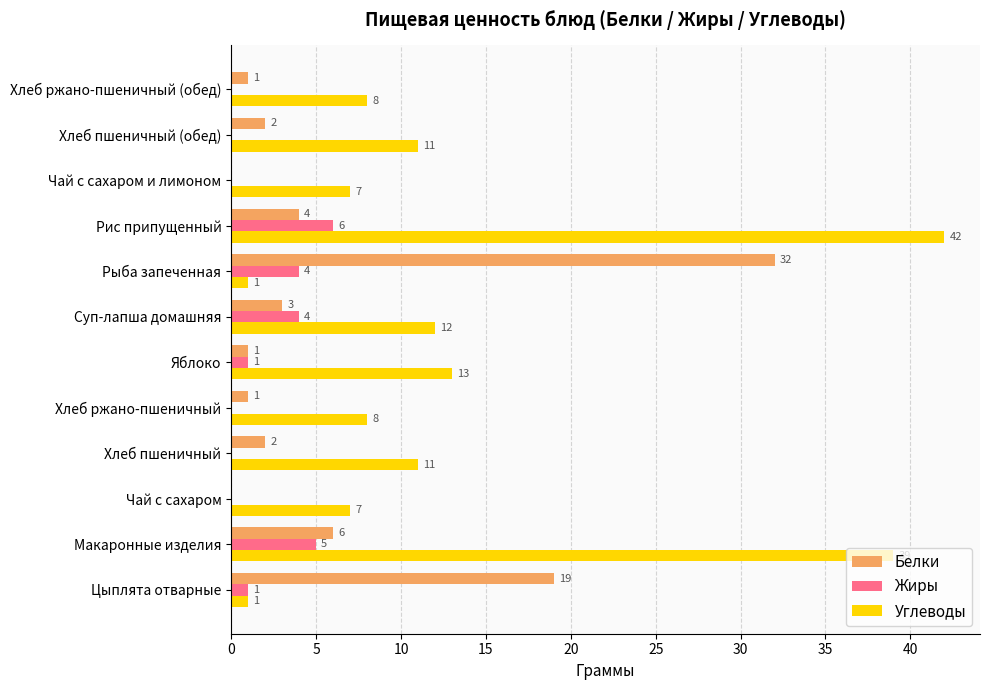

Is the value of Жиры at Хлеб ржано-пшеничный (обед) greater than the value of Углеводы at Чай с сахаром?

No